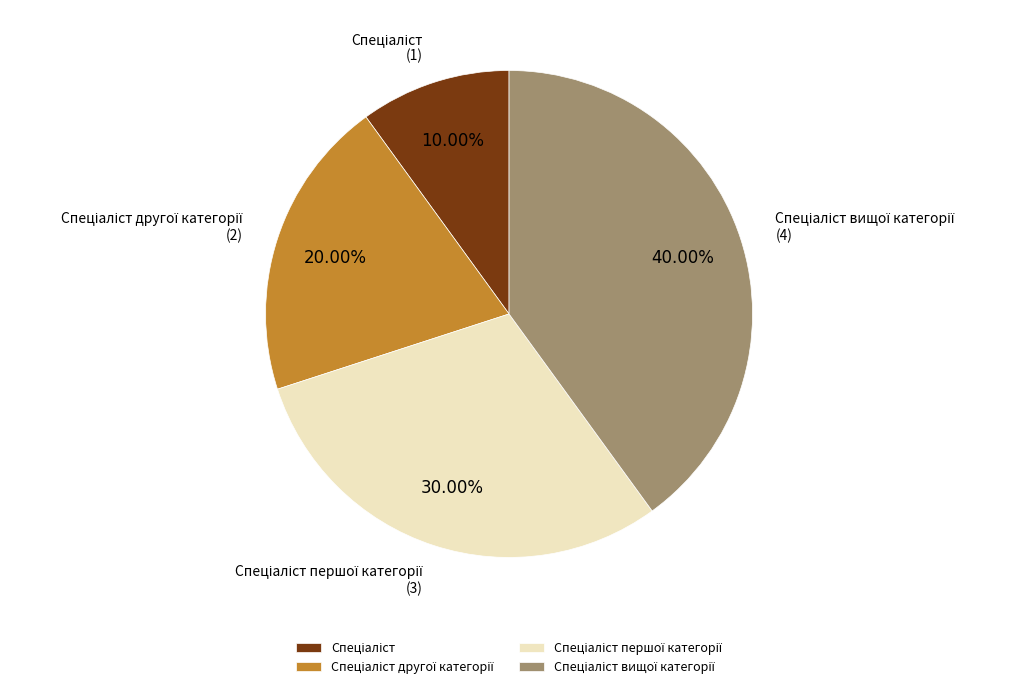

To the nearest percent, what is the difference between the largest and smallest slice percentages?

30%